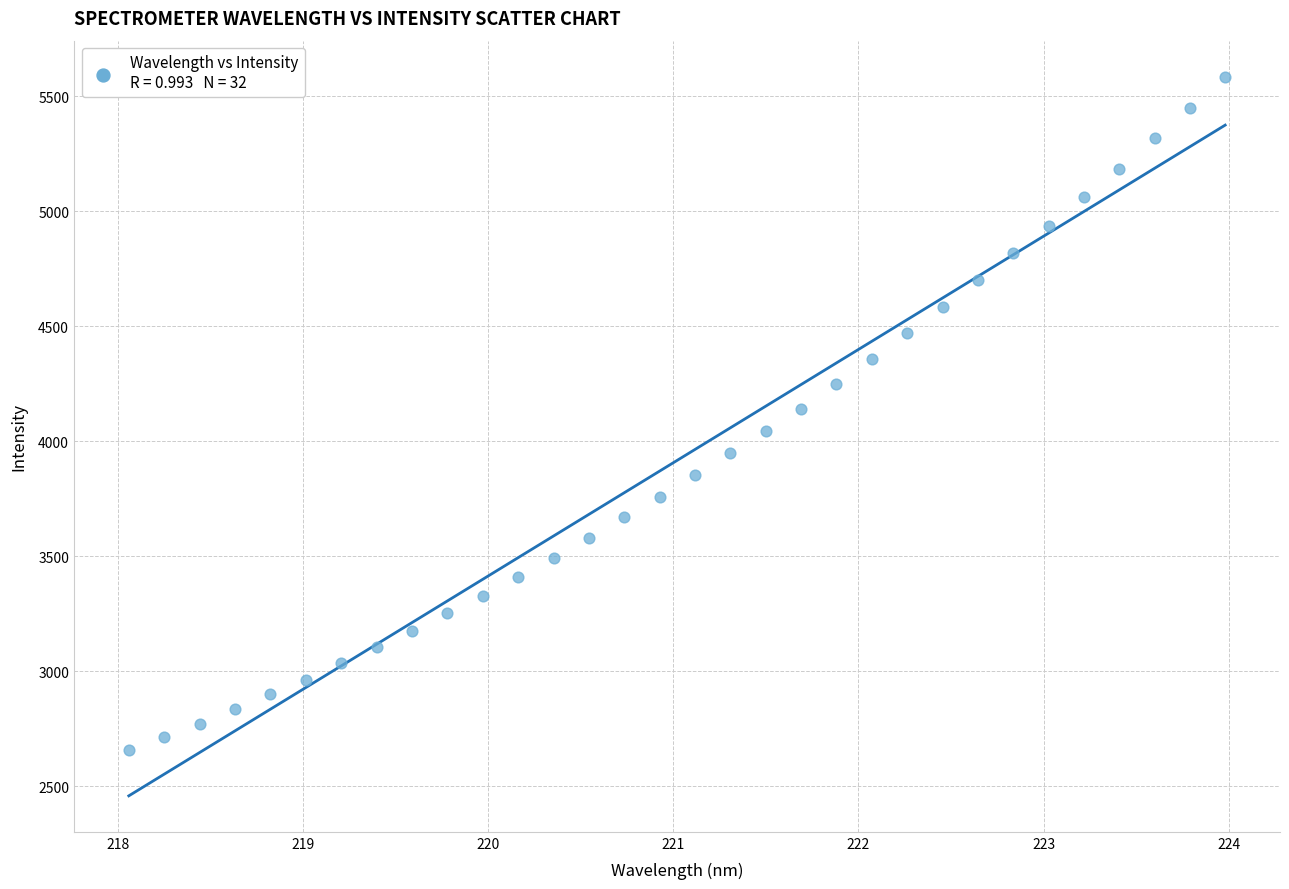

What is the range of Y values (max minus min)?

2929.3